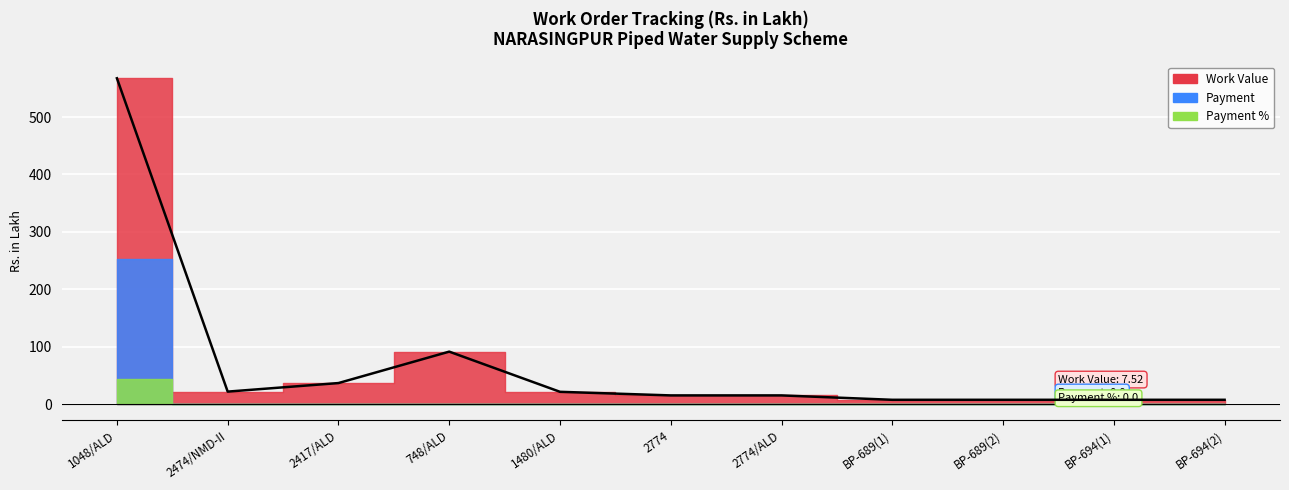

Between 748/ALD and 1480/ALD, which is larger?

748/ALD